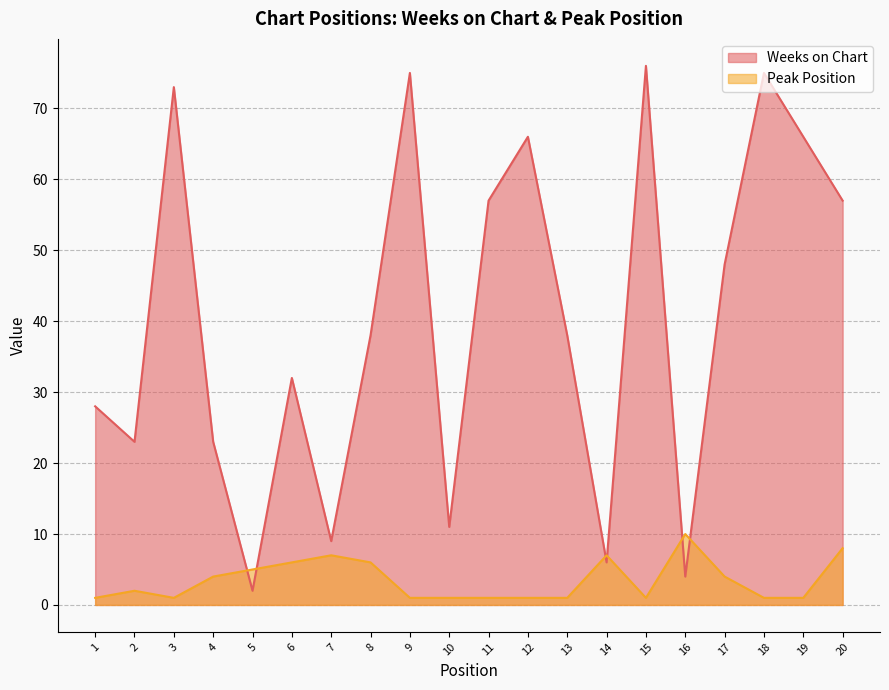

What is the difference between the maximum and minimum values in the Peak Position series?

9